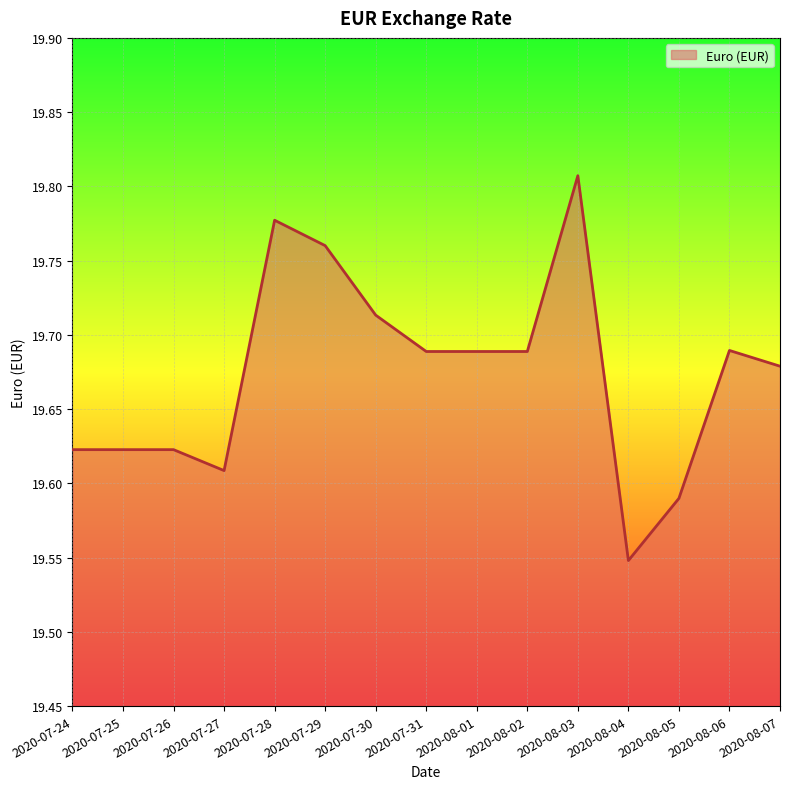

What is the ratio of the value at 2020-08-02 to the value at 2020-07-27?

1.0